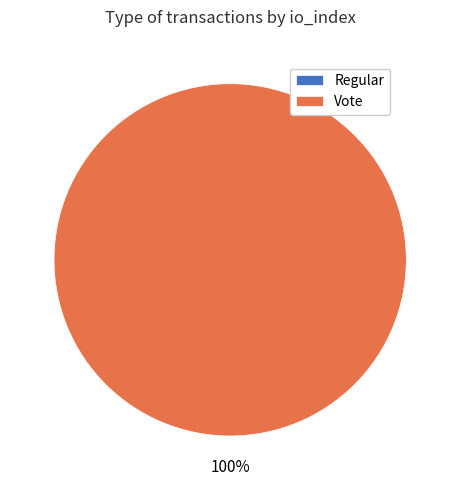

Rank the categories by value from lowest to highest.

Regular, Vote